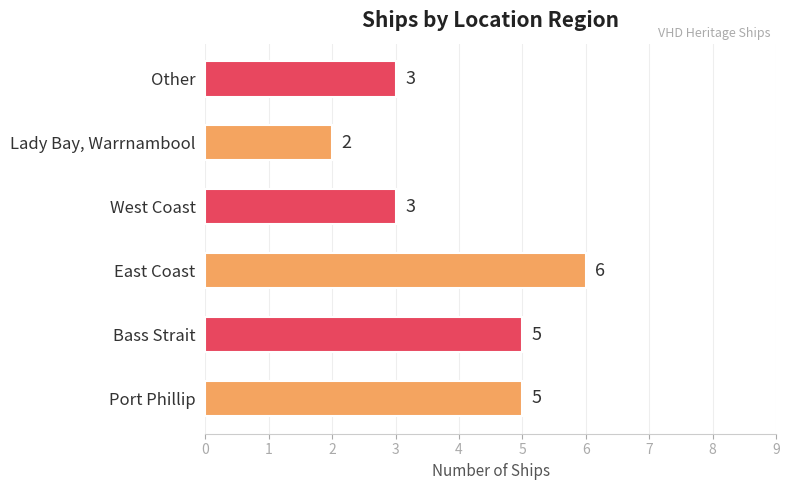

Reading bottom to top, transcribe all the data shown in this chart.

Port Phillip=5	Bass Strait=5	East Coast=6	West Coast=3	Lady Bay, Warrnambool=2	Other=3